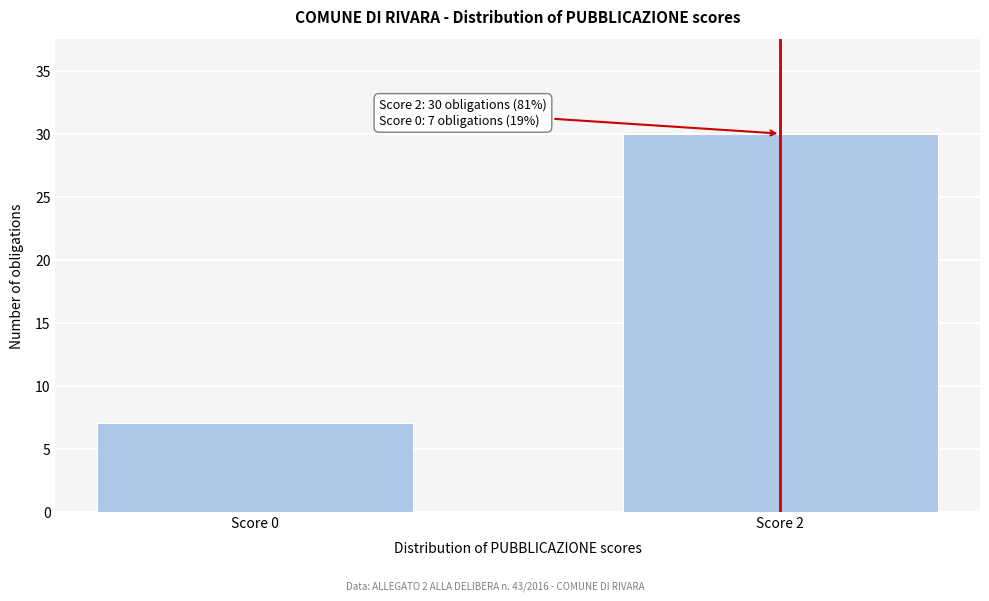

Reading left to right, transcribe all the data shown in this chart.

Score 0=7	Score 2=30